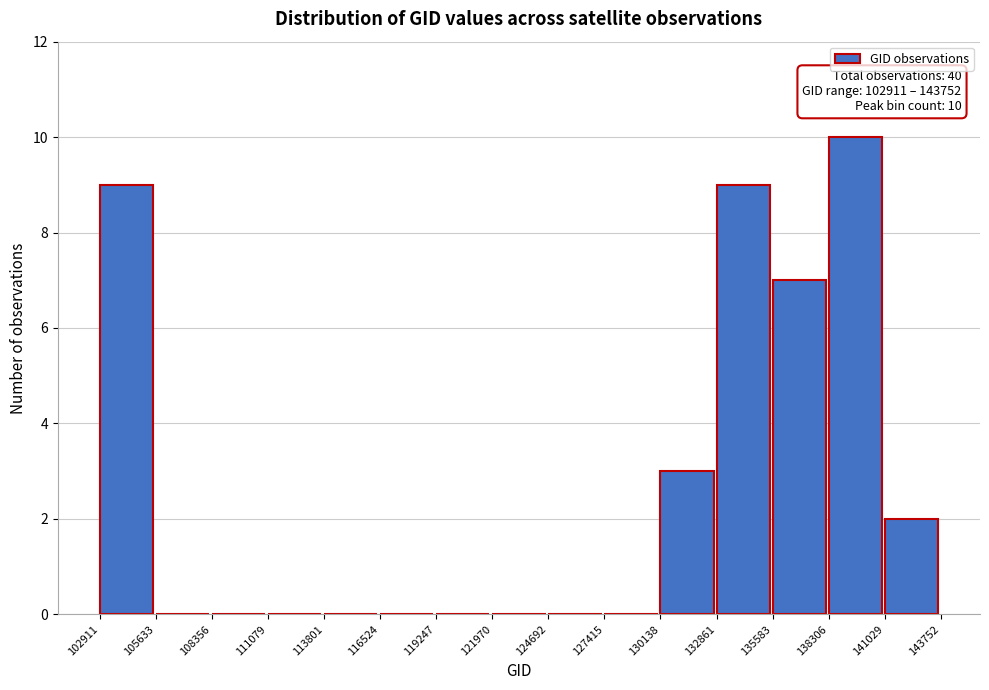

Over which range of the x-axis is the bar tallest?

138306 to 141029